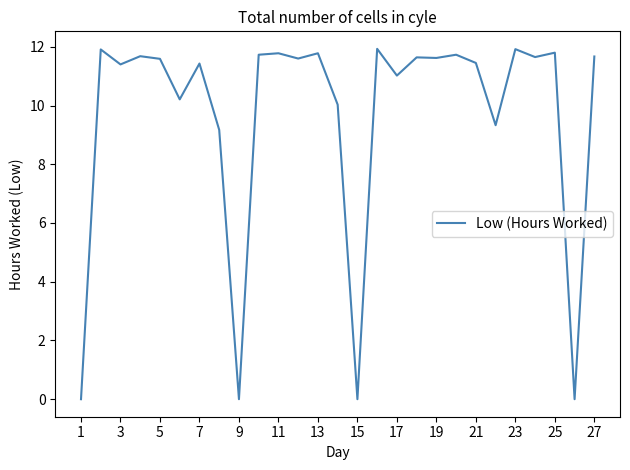

What is the difference between the maximum and minimum values?

11.9